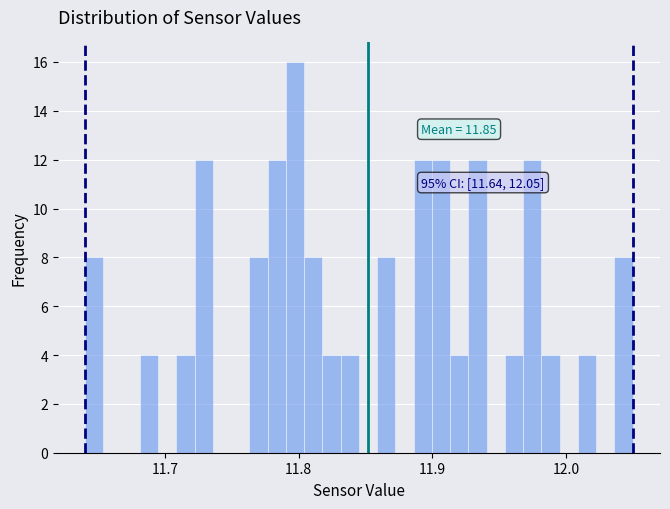

Read against the x-axis, roughly where is the centre of the tallest bar?

11.80